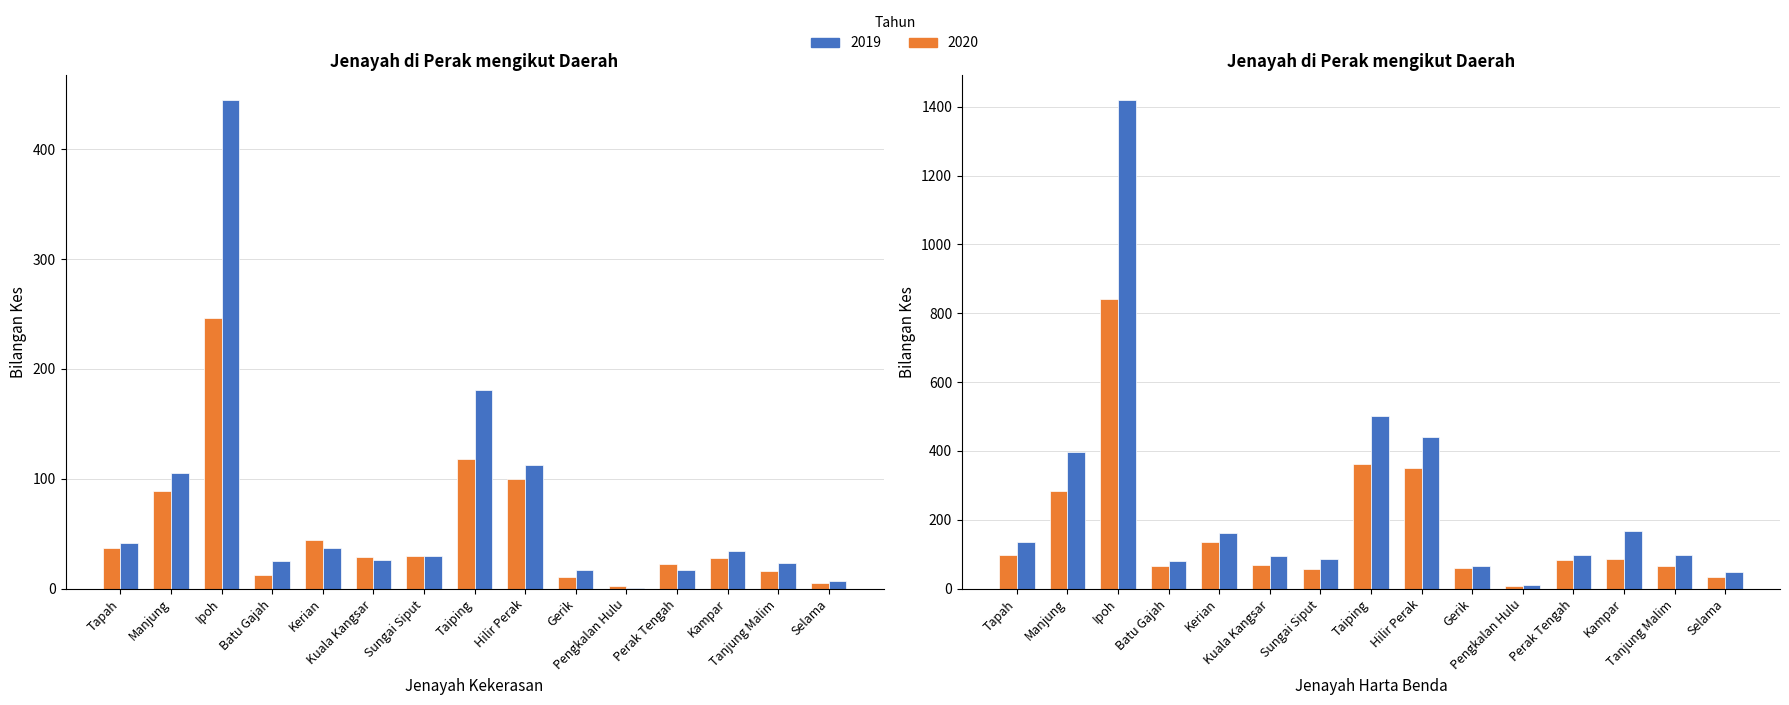

True or false: 2020 has a value of 47 at Kampar.

False